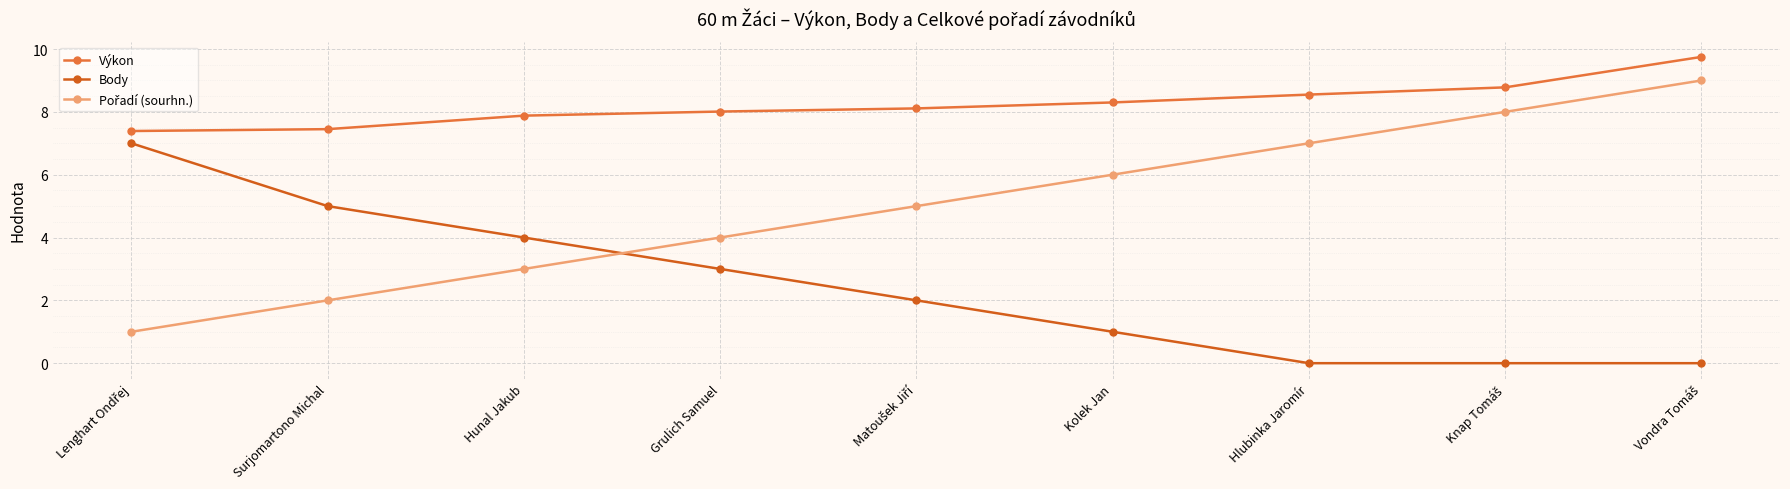

What is the total value across all series at Hunal Jakub?

14.9